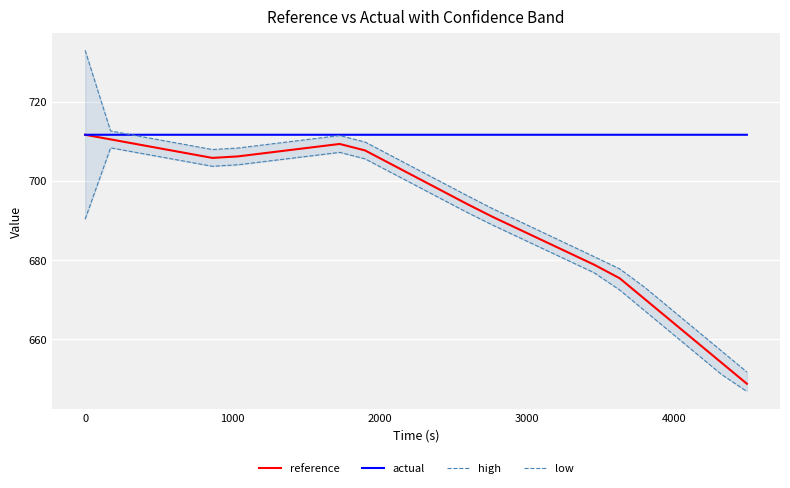

True or false: reference and high cross at least once.

False